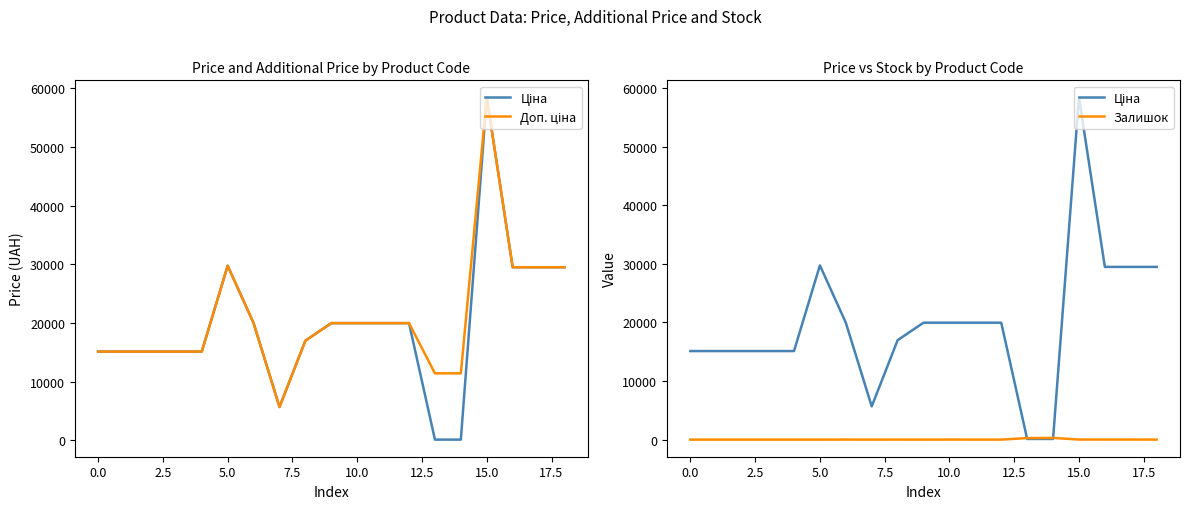

True or false: Залишок has more than 1 interior local peaks.

True